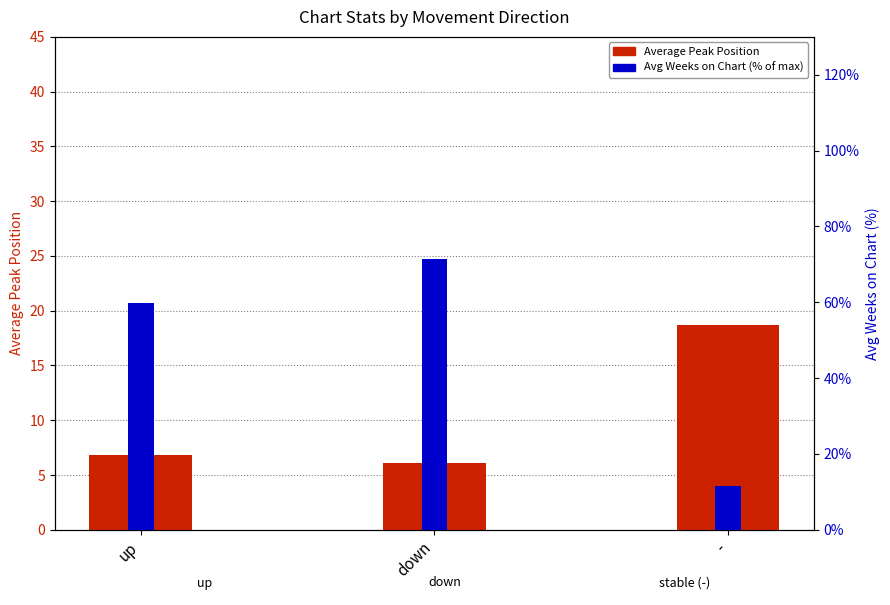

The value of Average Peak Position at - is 33.1. True or false?

False